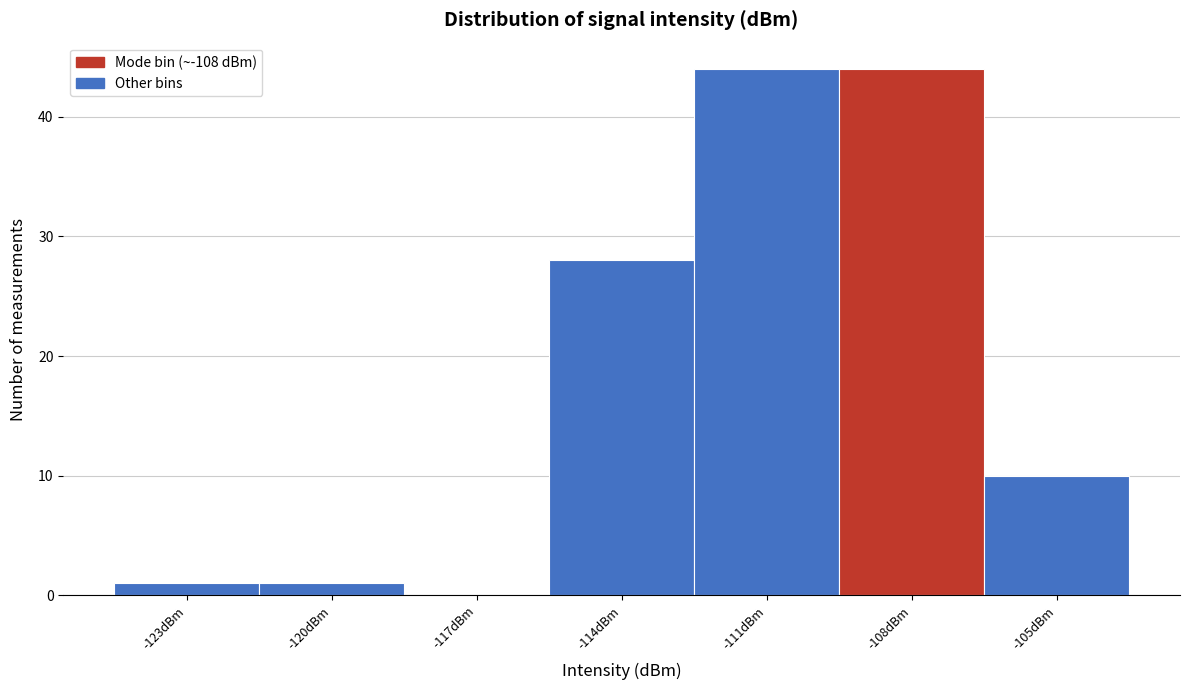

Reading left to right, list all the values displayed in this chart.

-123dBm=1	-120dBm=1	-117dBm=0	-114dBm=28	-111dBm=44	-108dBm=44	-105dBm=10